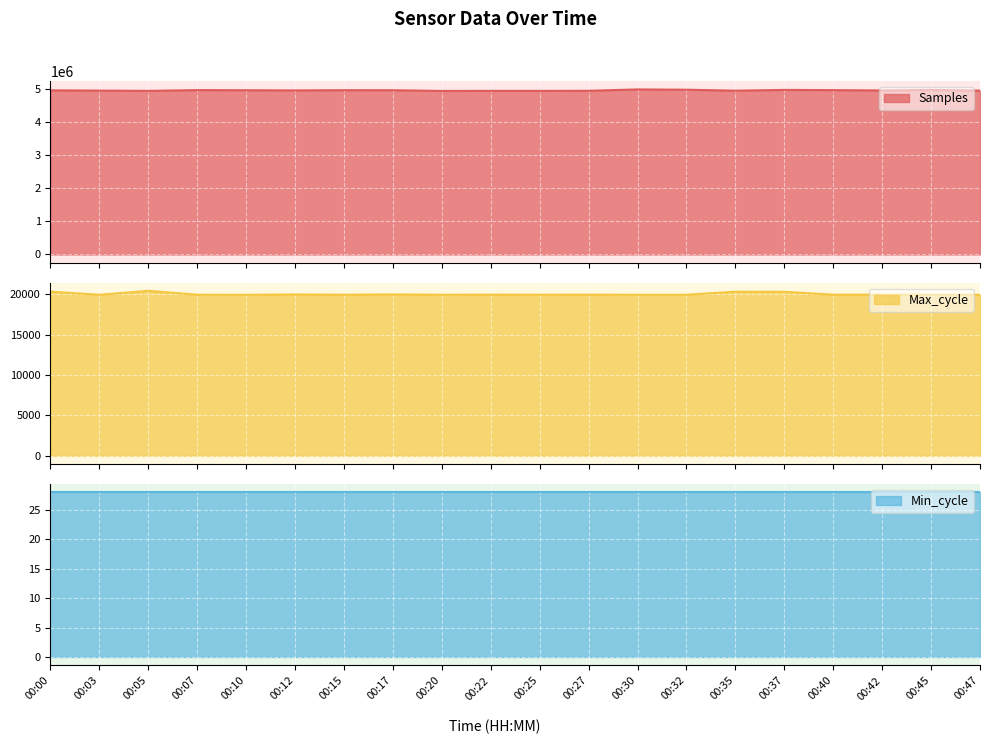

What is the highest value of the Samples series?

4983194